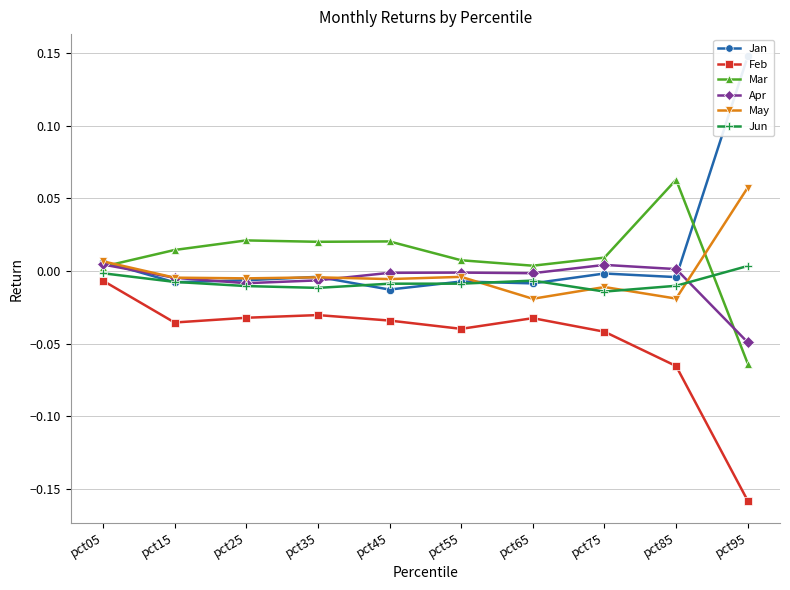

True or false: Feb and Mar intersect in this chart.

False